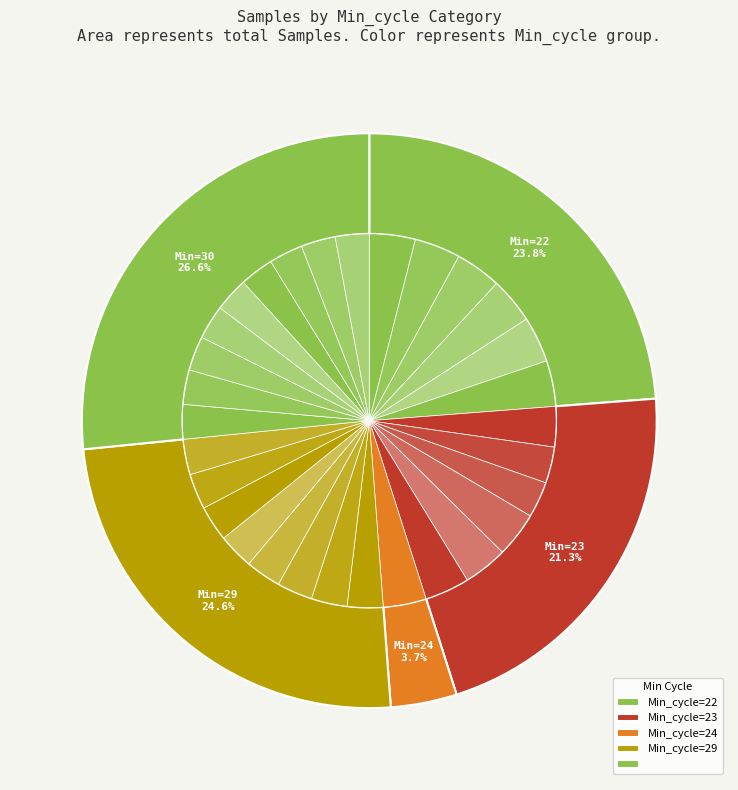

Approximately how many times larger is the value at 23 compared to 30?

0.8